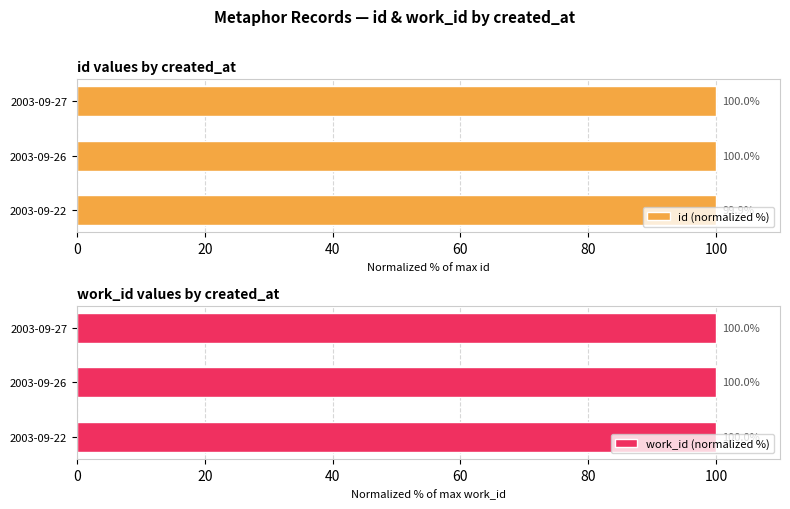

List the series in order of their overall mean, highest first.

id (normalized %), work_id (normalized %)